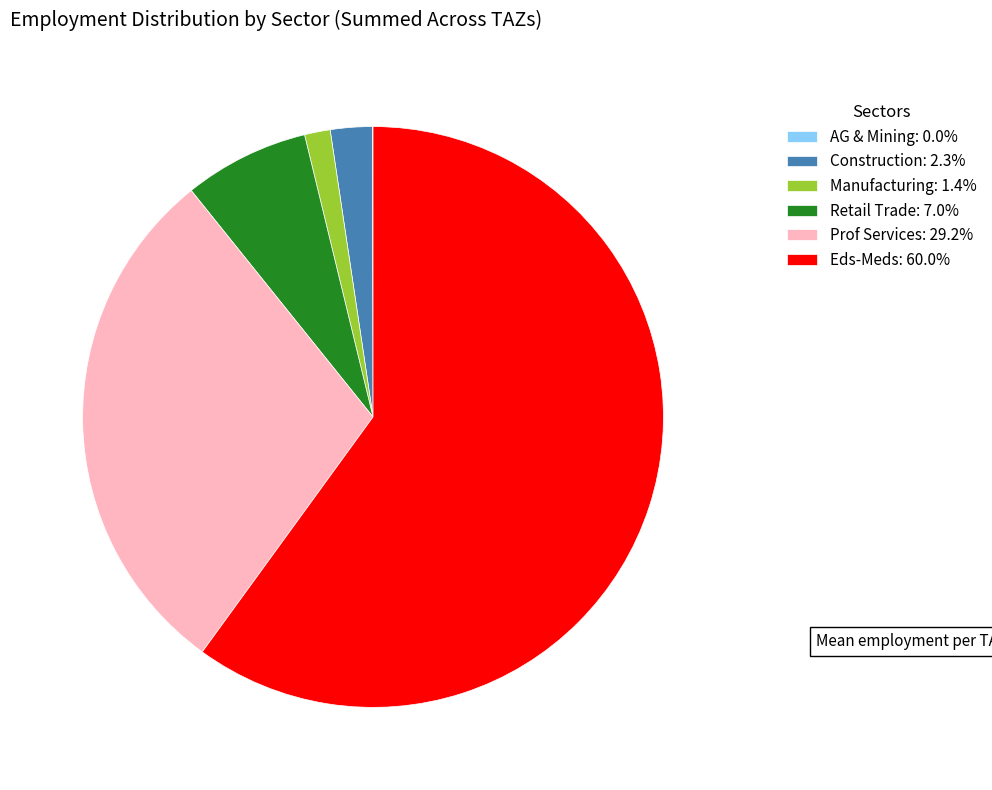

Is there a majority slice in this chart?

Yes